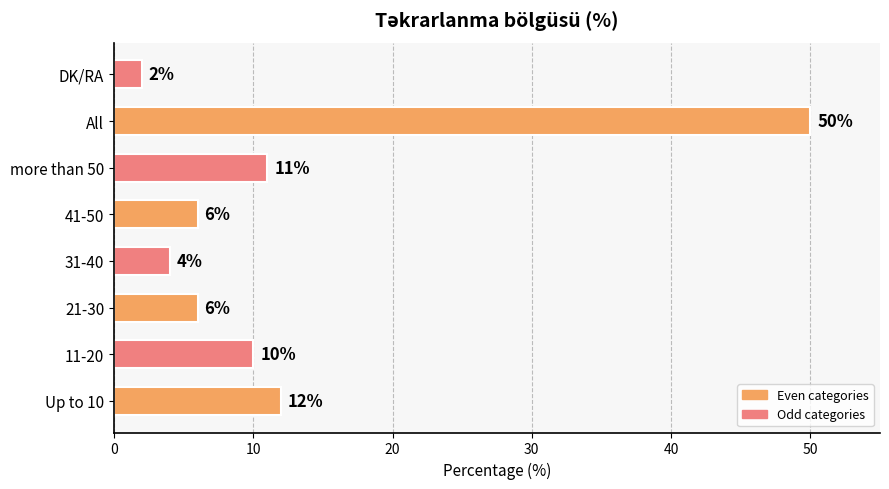

What is the ratio of the value at Up to 10 to the value at more than 50?

1.1